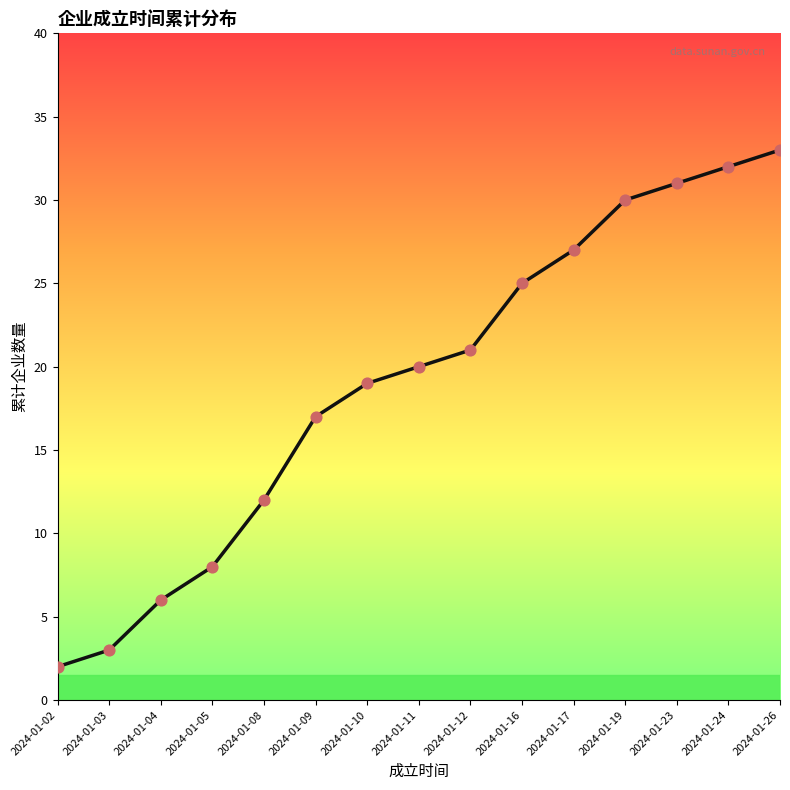

Between 2024-01-17 and 2024-01-04, which is larger?

2024-01-17